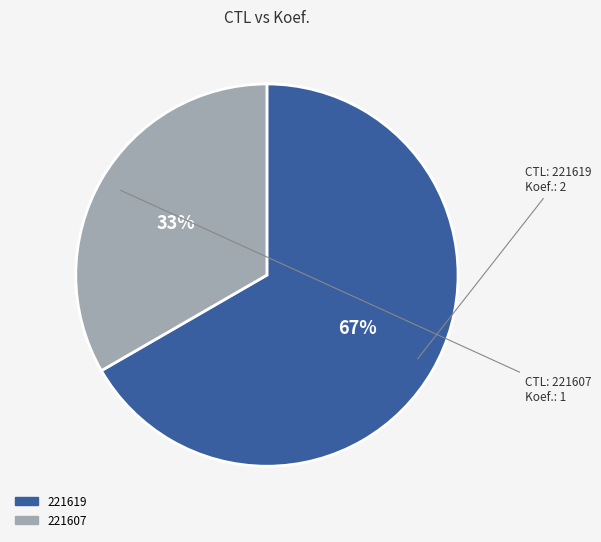

To the nearest percent, what is the average slice percentage?

50%